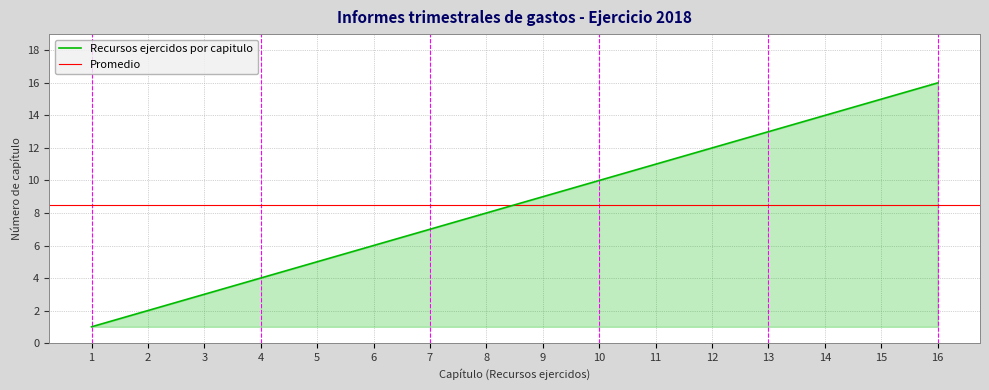

True or false: the data has more than 2 interior local peaks.

False